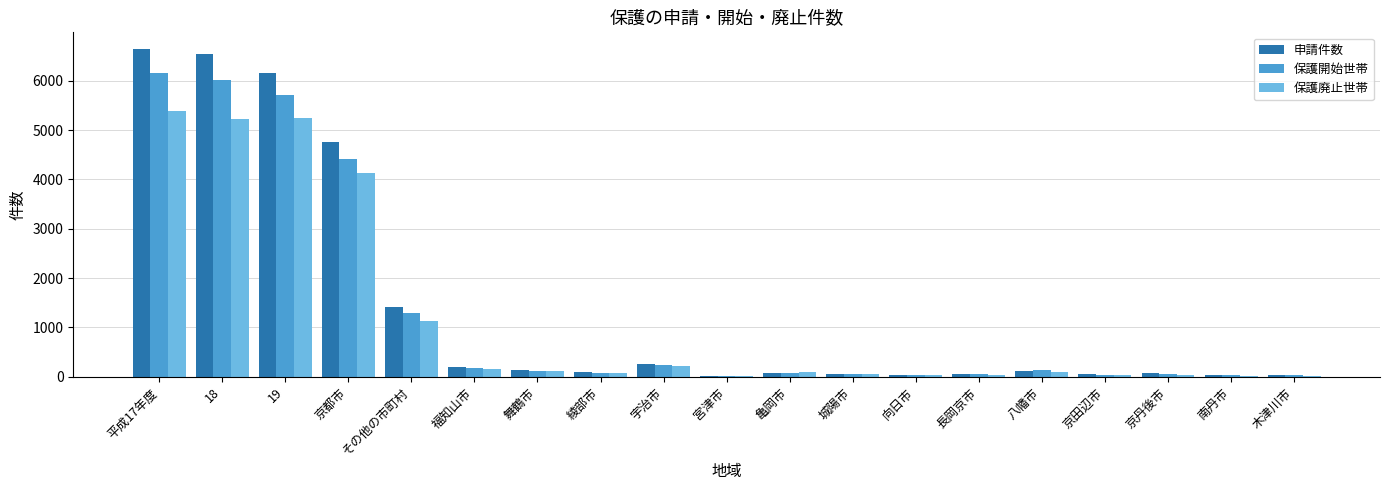

At which category is the sum across all series the highest?

平成17年度